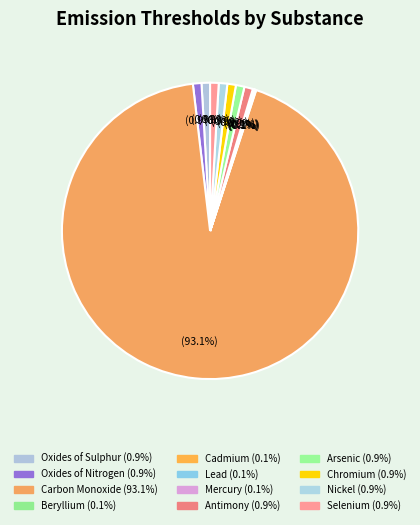

Which has a higher value, Beryllium or Cadmium?

Beryllium